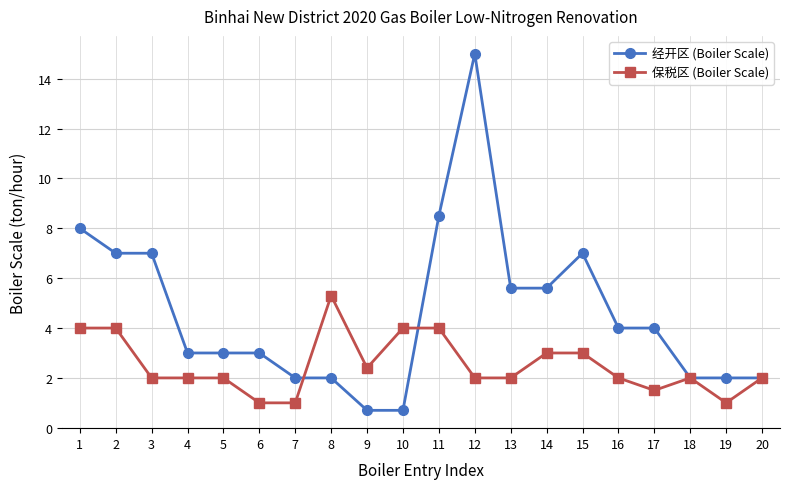

Reading right to left, extract all data points from this chart.

经开区 (Boiler Scale): 20=2.0	19=2.0	18=2.0	17=4.0	16=4.0	15=7.0	14=5.6	13=5.6	12=15.0	11=8.5	10=0.7	9=0.7	8=2.0	7=2.0	6=3.0	5=3.0	4=3.0	3=7.0	2=7.0	1=8.0
保税区 (Boiler Scale): 20=2.0	19=1.0	18=2.0	17=1.5	16=2.0	15=3.0	14=3.0	13=2.0	12=2.0	11=4.0	10=4.0	9=2.4	8=5.3	7=1.0	6=1.0	5=2.0	4=2.0	3=2.0	2=4.0	1=4.0